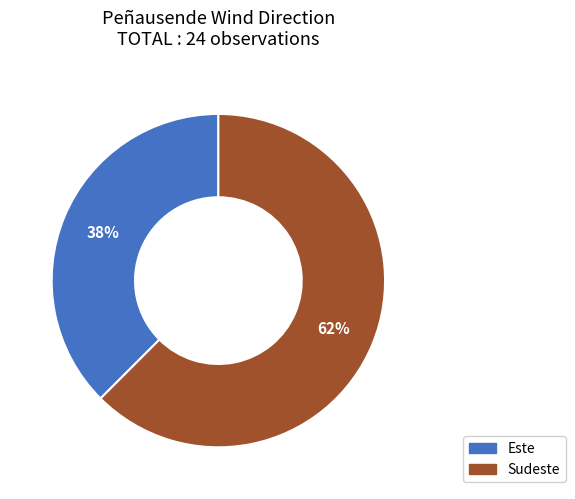

What is the smallest slice in the pie chart?

Este